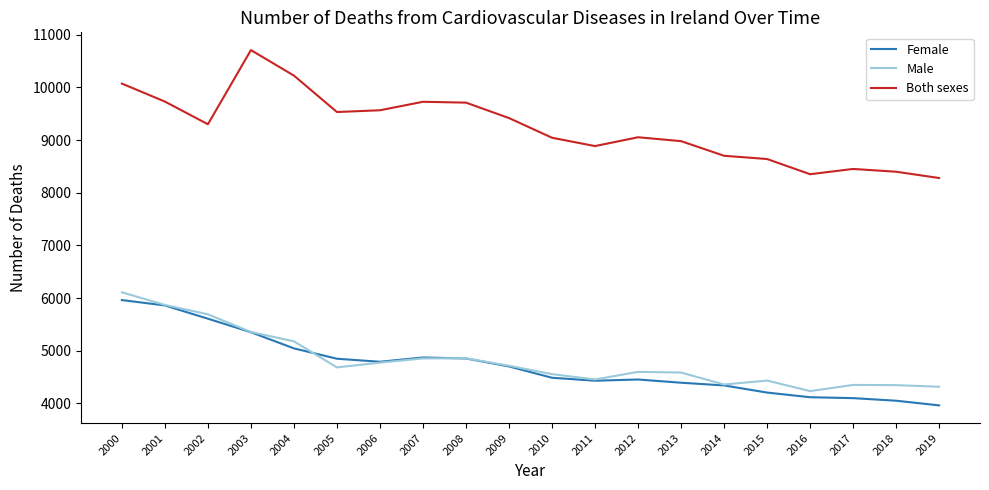

What is the difference between the maximum and minimum values in the Both sexes series?

2429.1